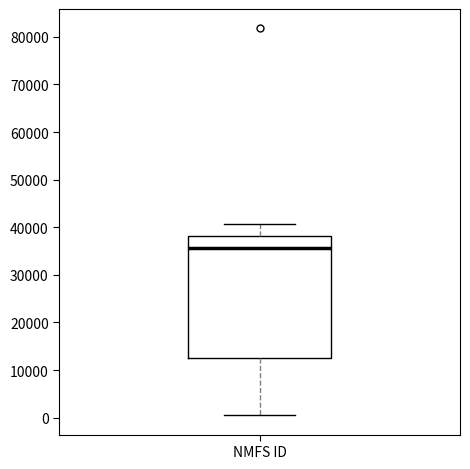

Where is the upper edge of the box for NMFS ID on the y-axis? The values are not printed on the chart, so give them approximately, as read against the axis.

38000